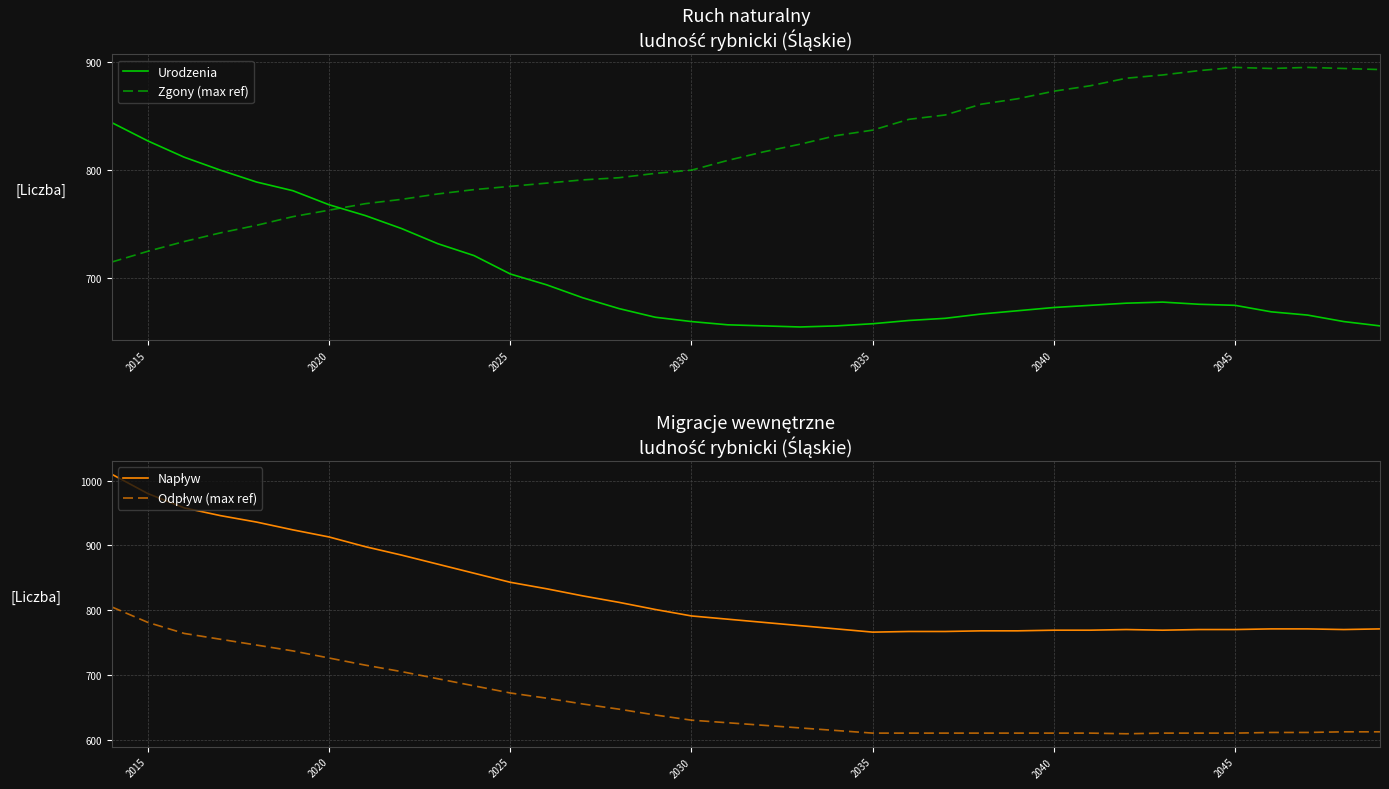

True or false: Urodzenia and Zgony (max ref) cross at least once.

True